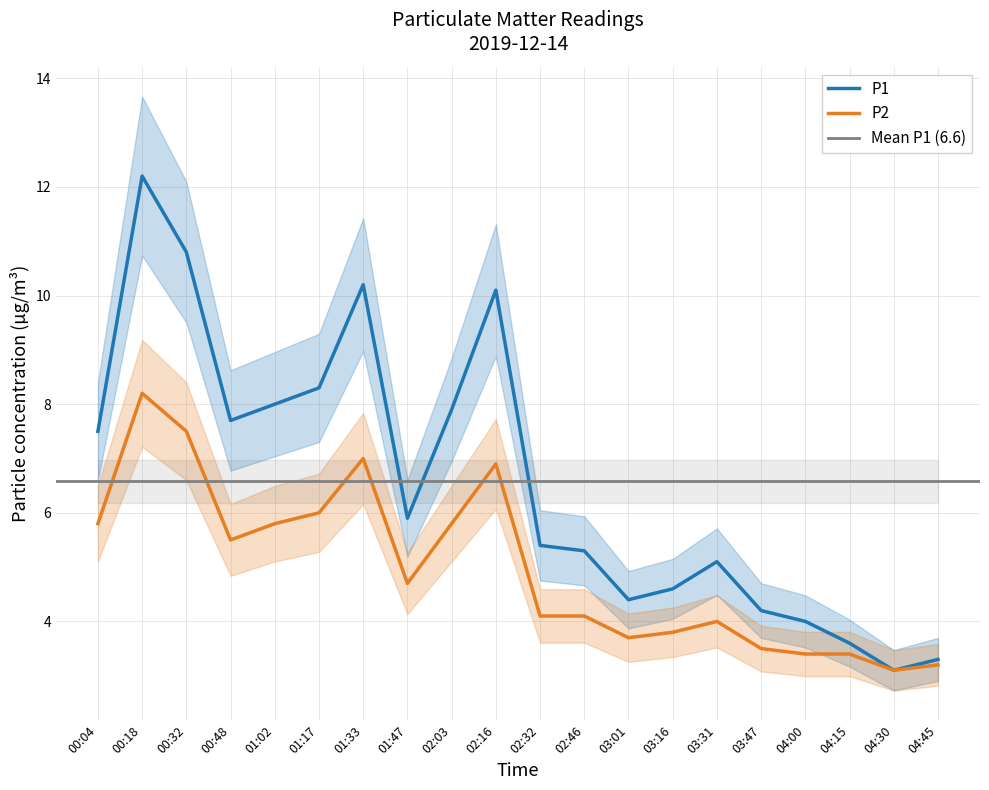

At how many categories does at least one series exceed 4?

16